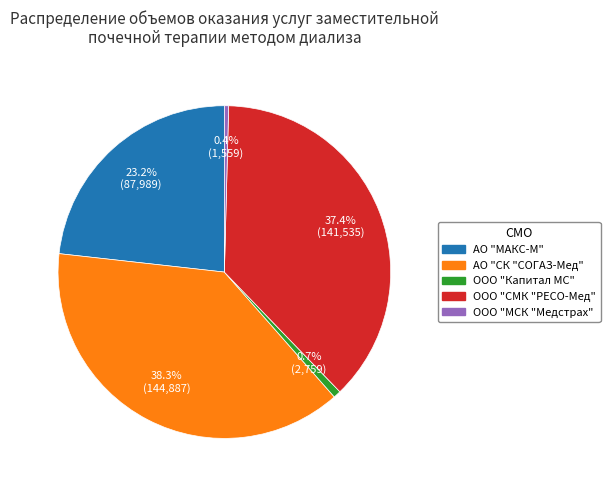

Does any single category account for the majority?

No